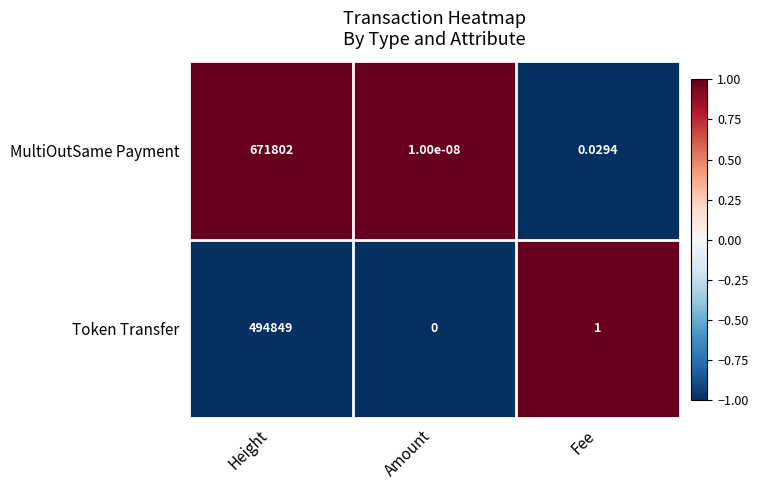

Count the number of data series in this chart.

2